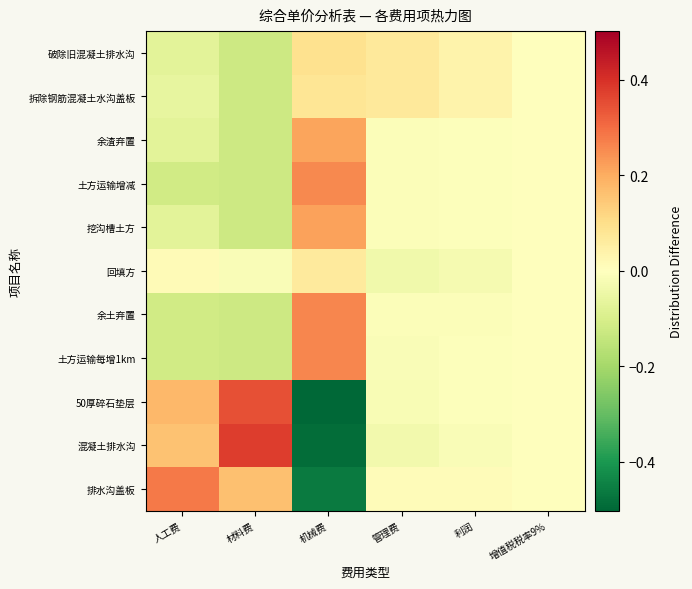

At which category is the sum across all series the highest?

管理费